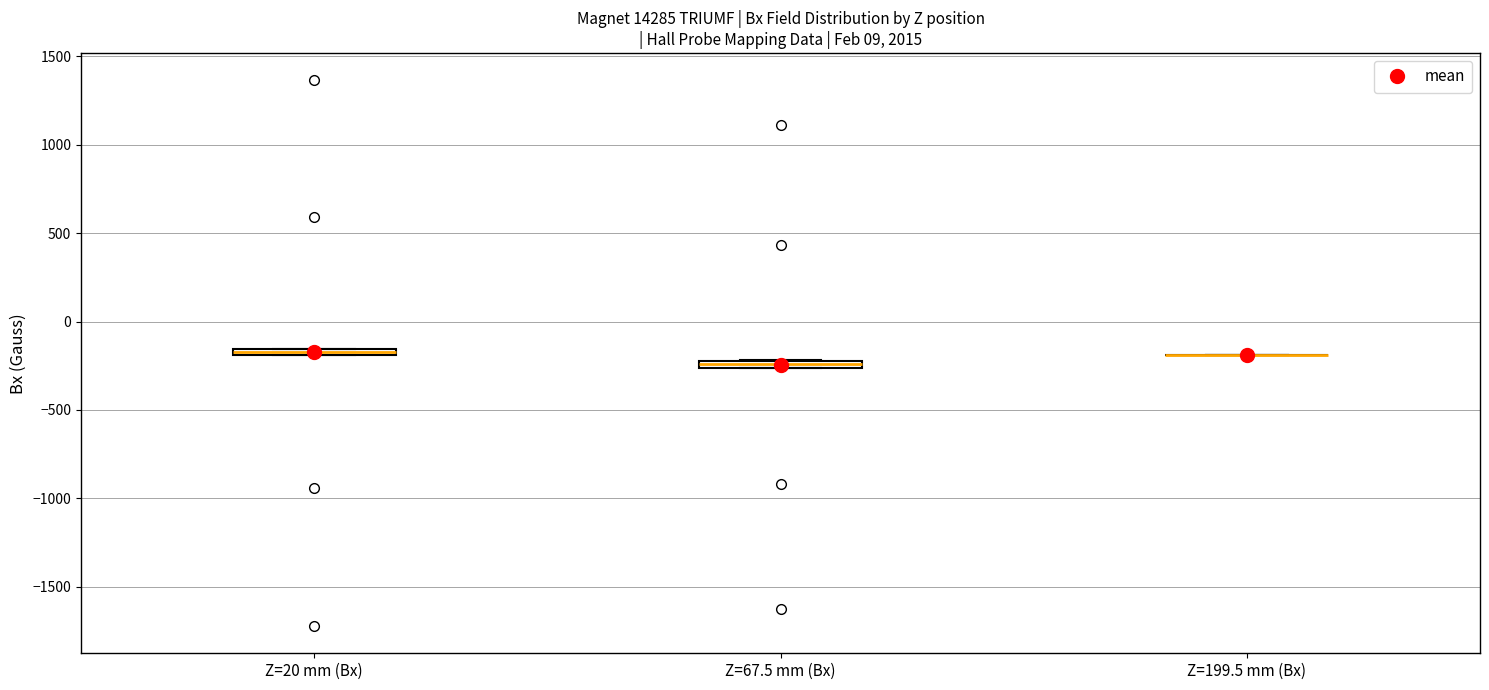

Where is the lower edge of the box for Z=67.5 mm (Bx) on the y-axis? The values are not printed on the chart, so give them approximately, as read against the axis.

-250